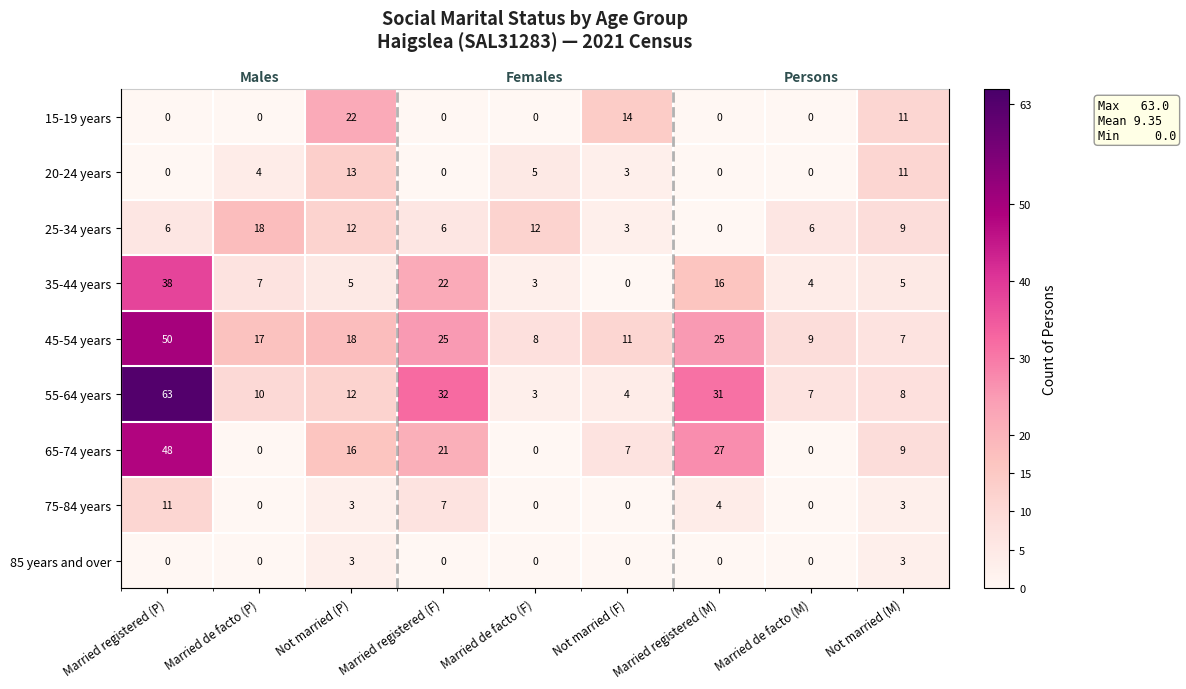

How many values in the 20-24 years series are below 3?

4